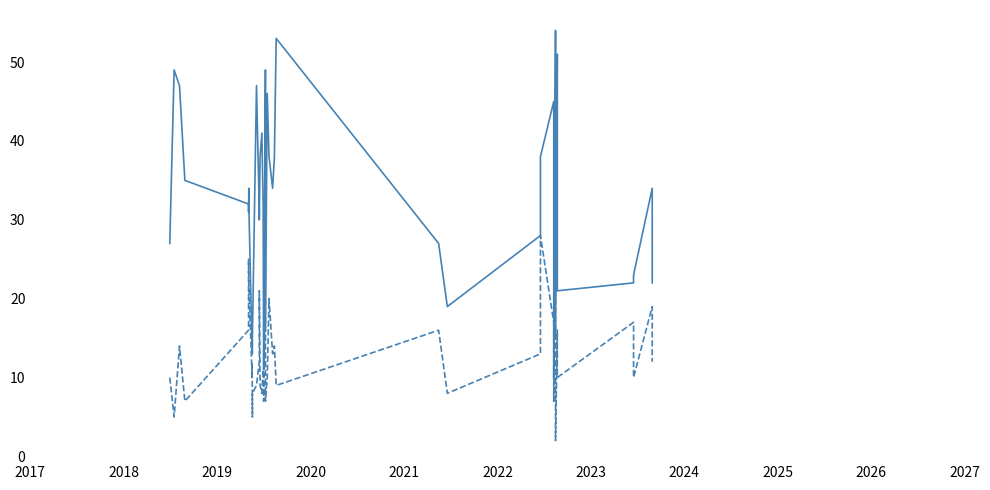

How many values in the Place series exceed 12?

18